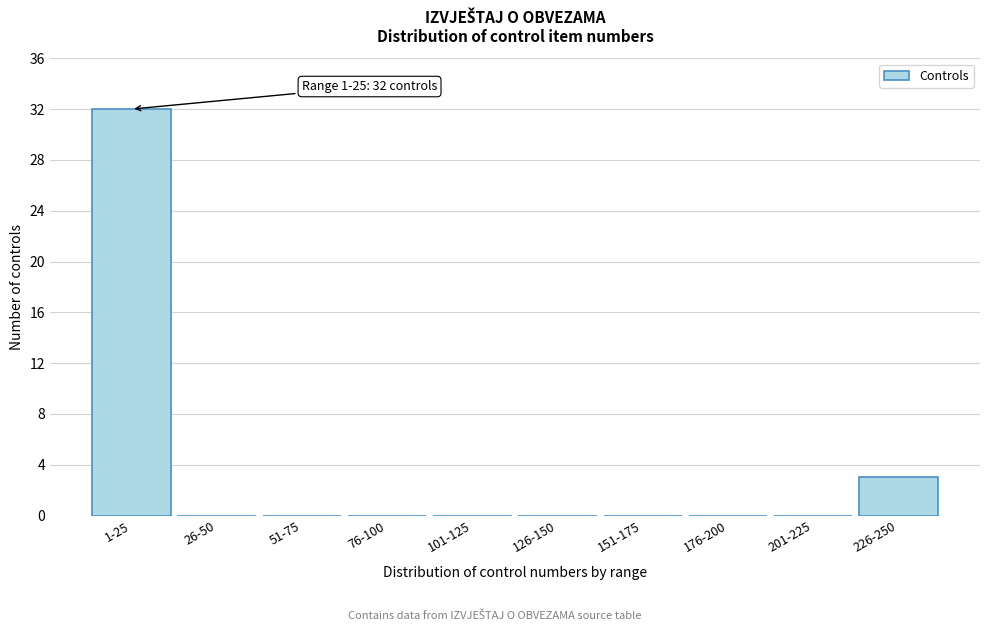

Reading left to right, extract all data points from this chart.

1-25=32	26-50=0	51-75=0	76-100=0	101-125=0	126-150=0	151-175=0	176-200=0	201-225=0	226-250=3